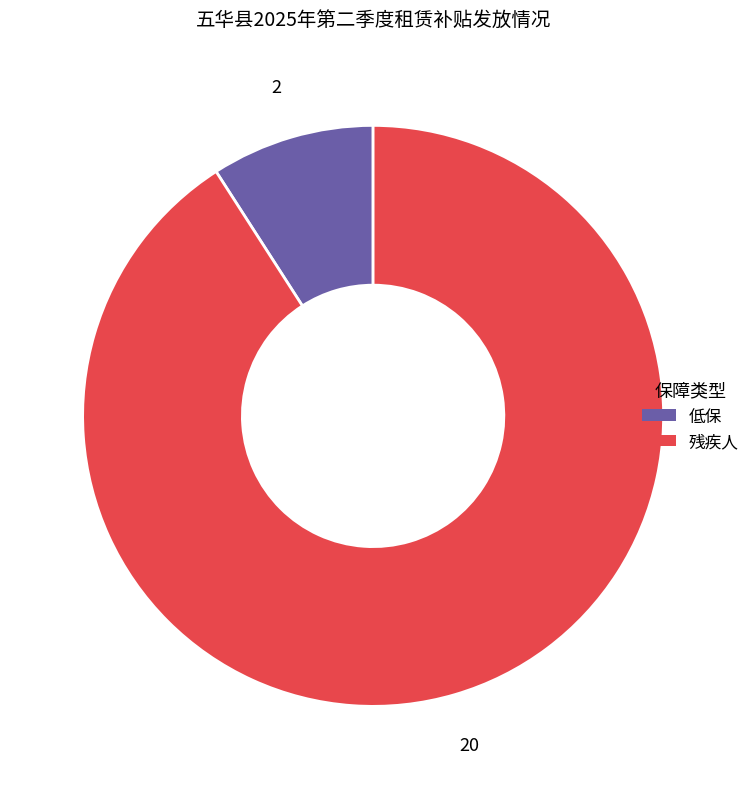

Does any single category account for the majority?

Yes